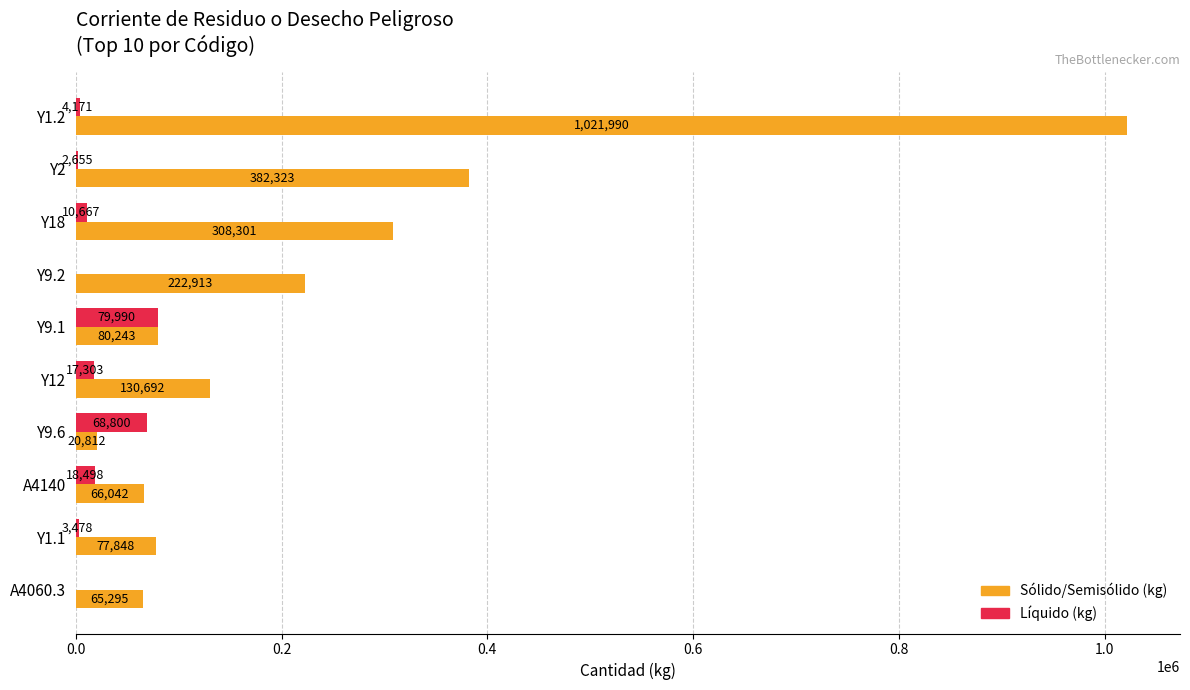

Is the value of Líquido (kg) at A4140 greater than the value of Sólido/Semisólido (kg) at A4060.3?

No